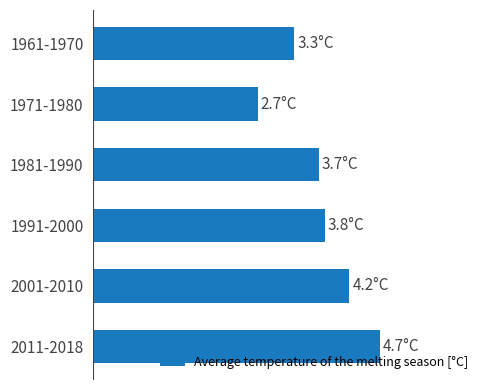

List the labels in order of value, smallest first.

1971-1980, 1961-1970, 1981-1990, 1991-2000, 2001-2010, 2011-2018